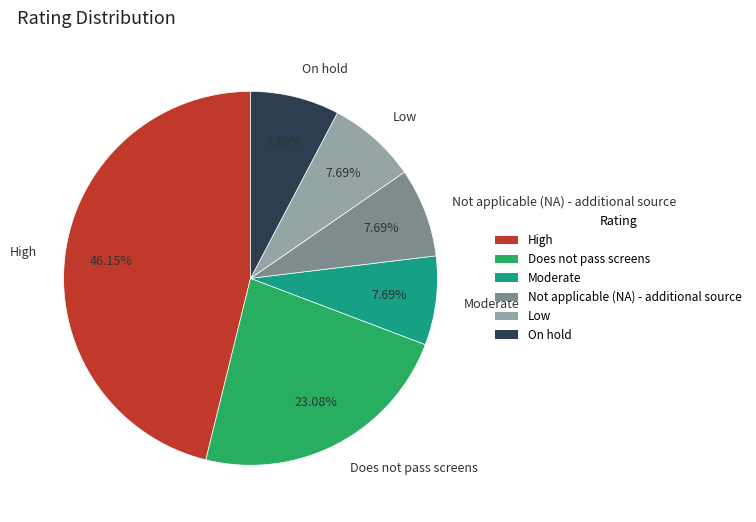

What is the largest slice in the pie chart?

High